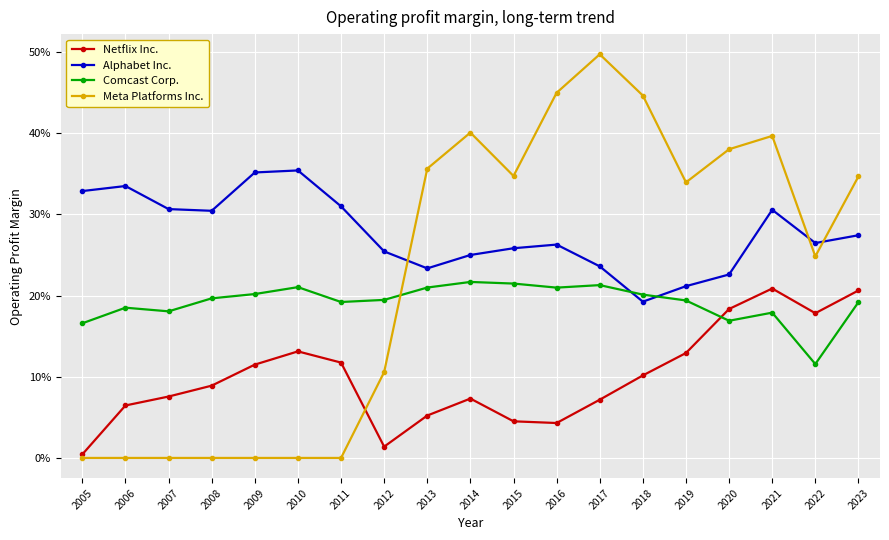

List the series in order of their overall mean, lowest first.

Netflix Inc., Comcast Corp., Meta Platforms Inc., Alphabet Inc.